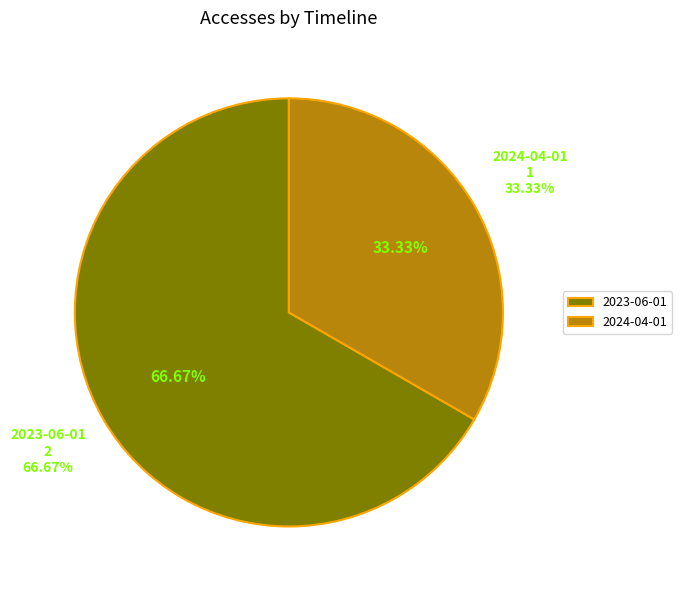

What is the smallest slice in the pie chart?

2024-04-01